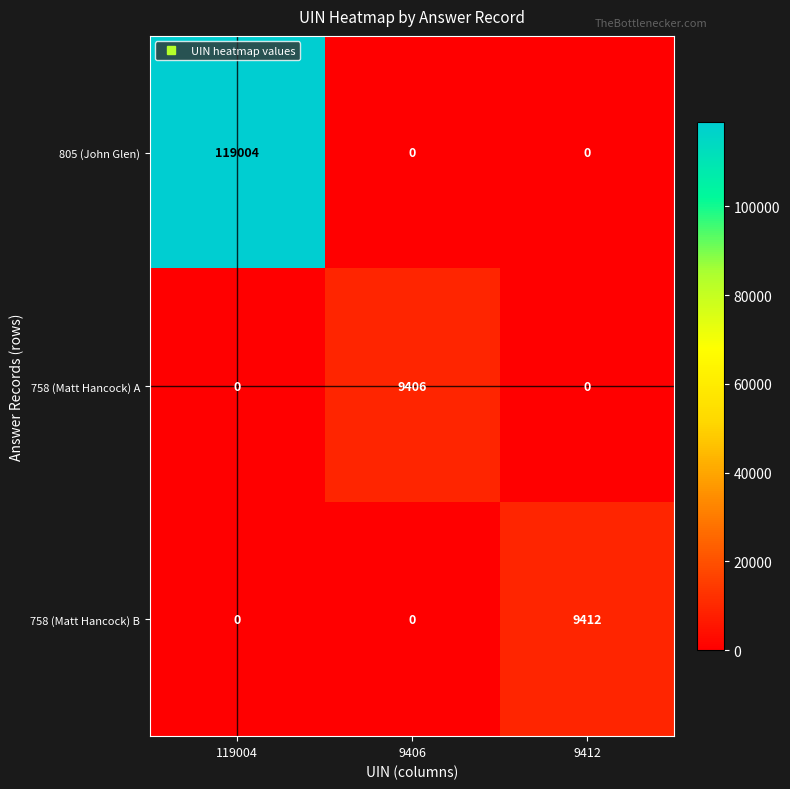

Which label corresponds to the largest value in the chart?

119004